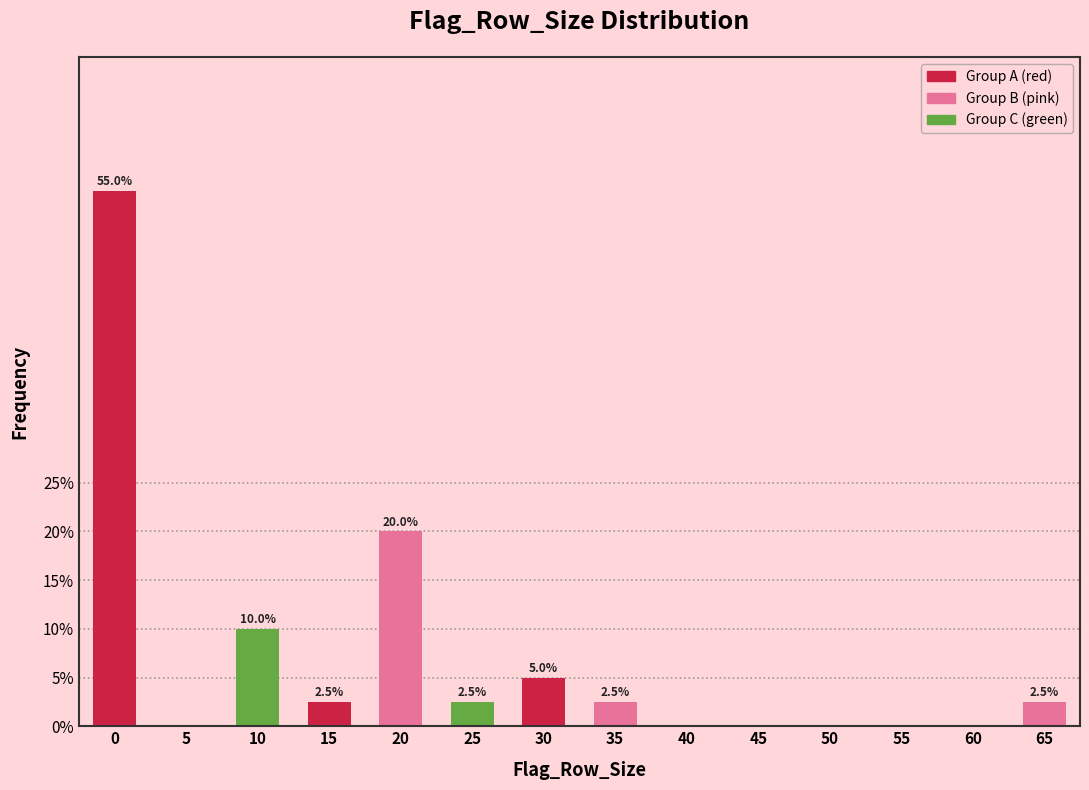

Reading right to left, extract all data points from this chart.

65=2.5	60=0.0	55=0.0	50=0.0	45=0.0	40=0.0	35=2.5	30=5.0	25=2.5	20=20.0	15=2.5	10=10.0	5=0.0	0=55.0